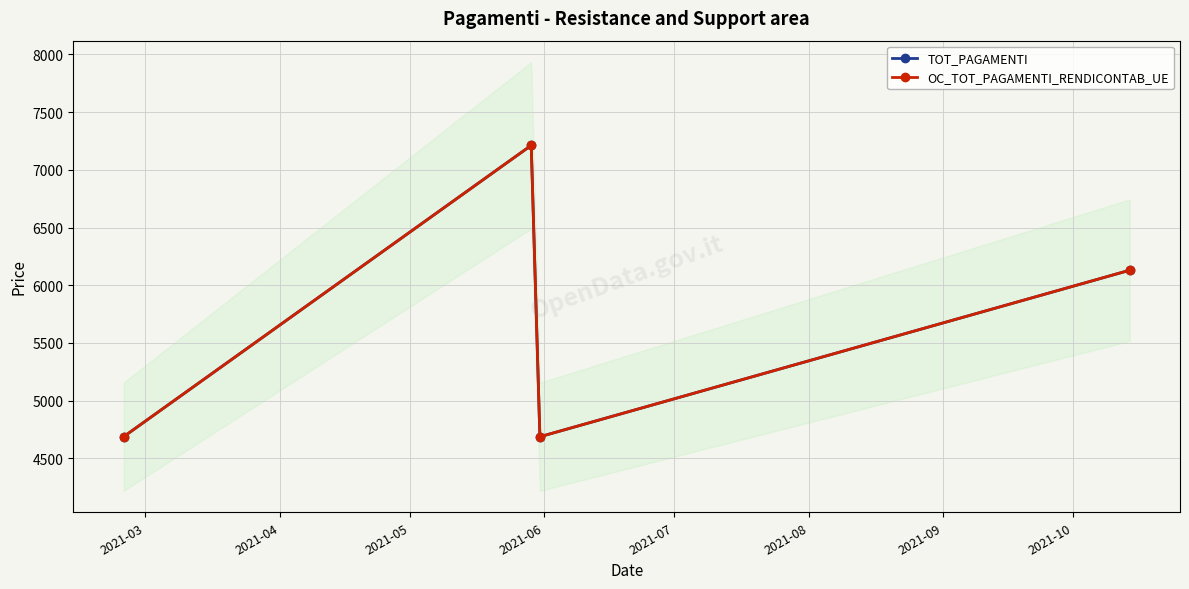

What is the average value of the OC_TOT_PAGAMENTI_RENDICONTAB_UE series?

5679.4